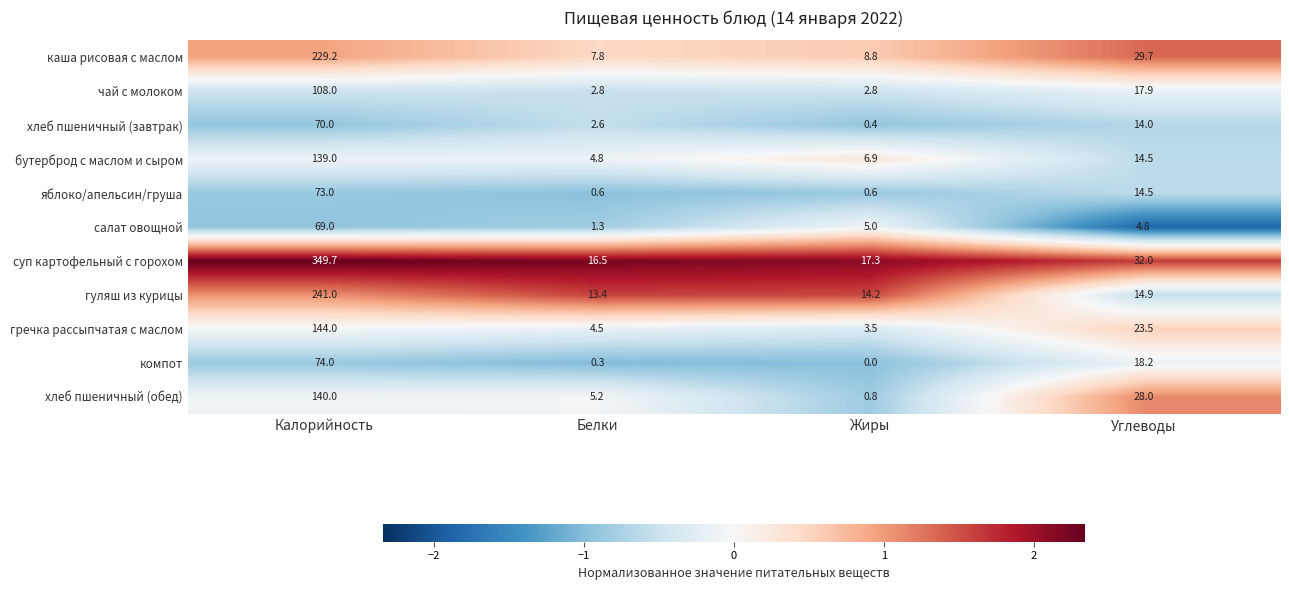

What is the maximum value shown in the chart?

349.7